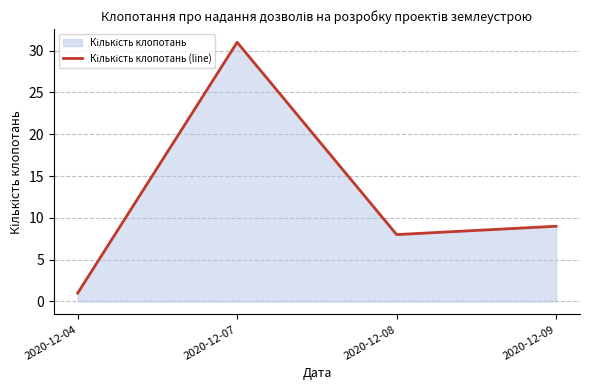

What is the average value?

12